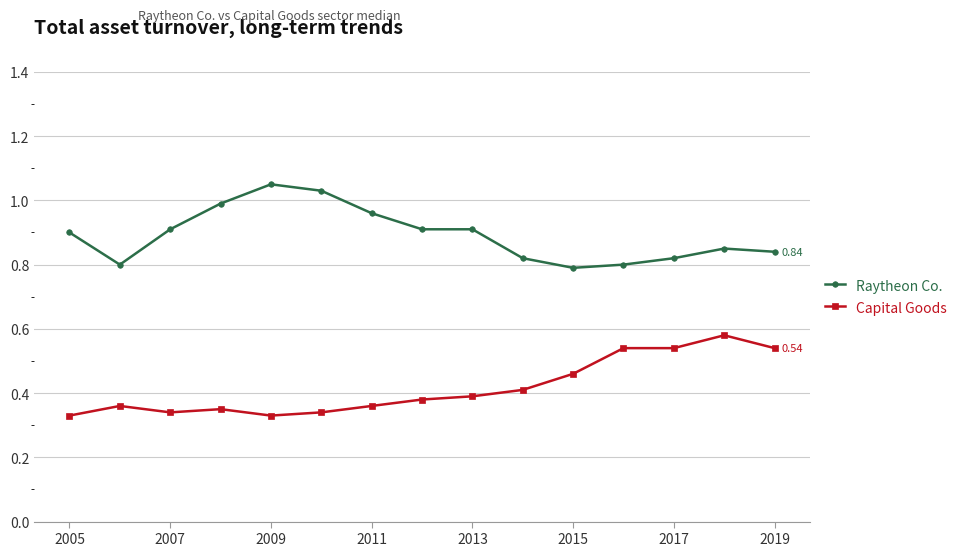

True or false: Raytheon Co. and Capital Goods cross at least once.

False